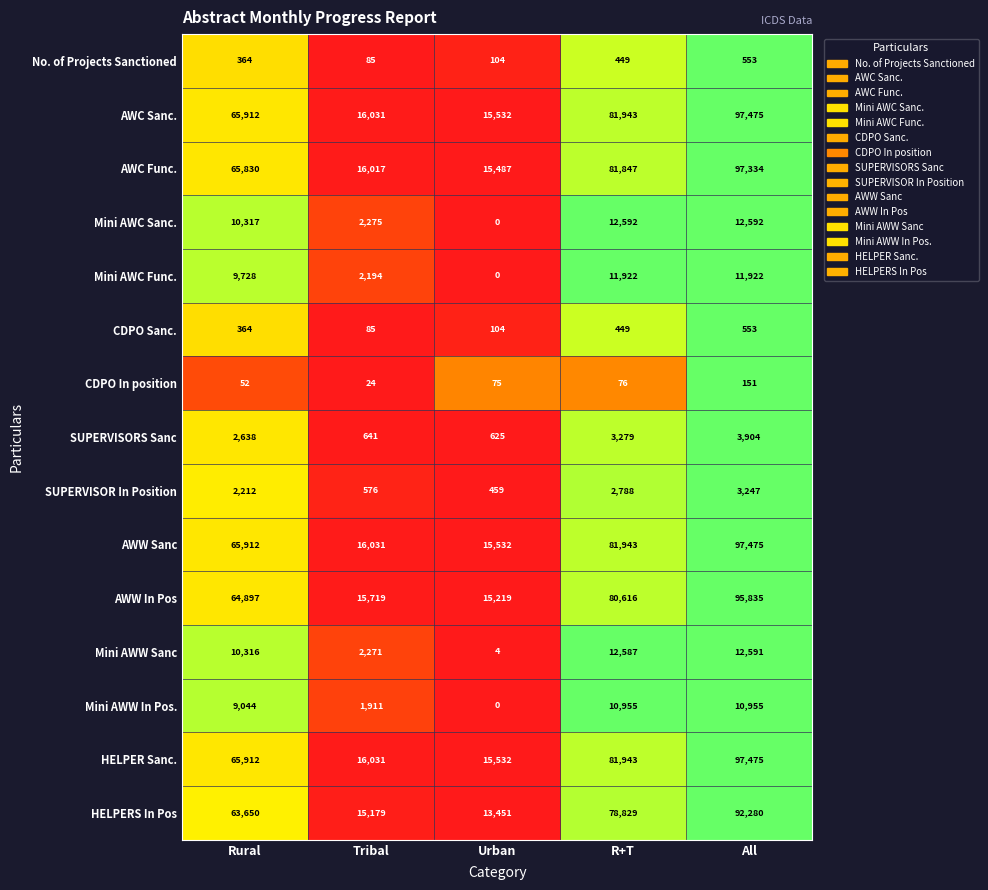

The value of Mini AWC Sanc. at R+T is 5809. True or false?

False